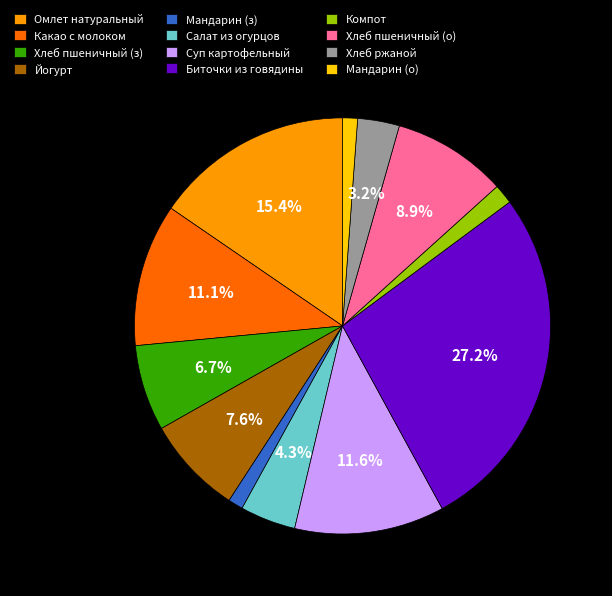

Which category has the biggest portion of the pie?

Биточки из говядины